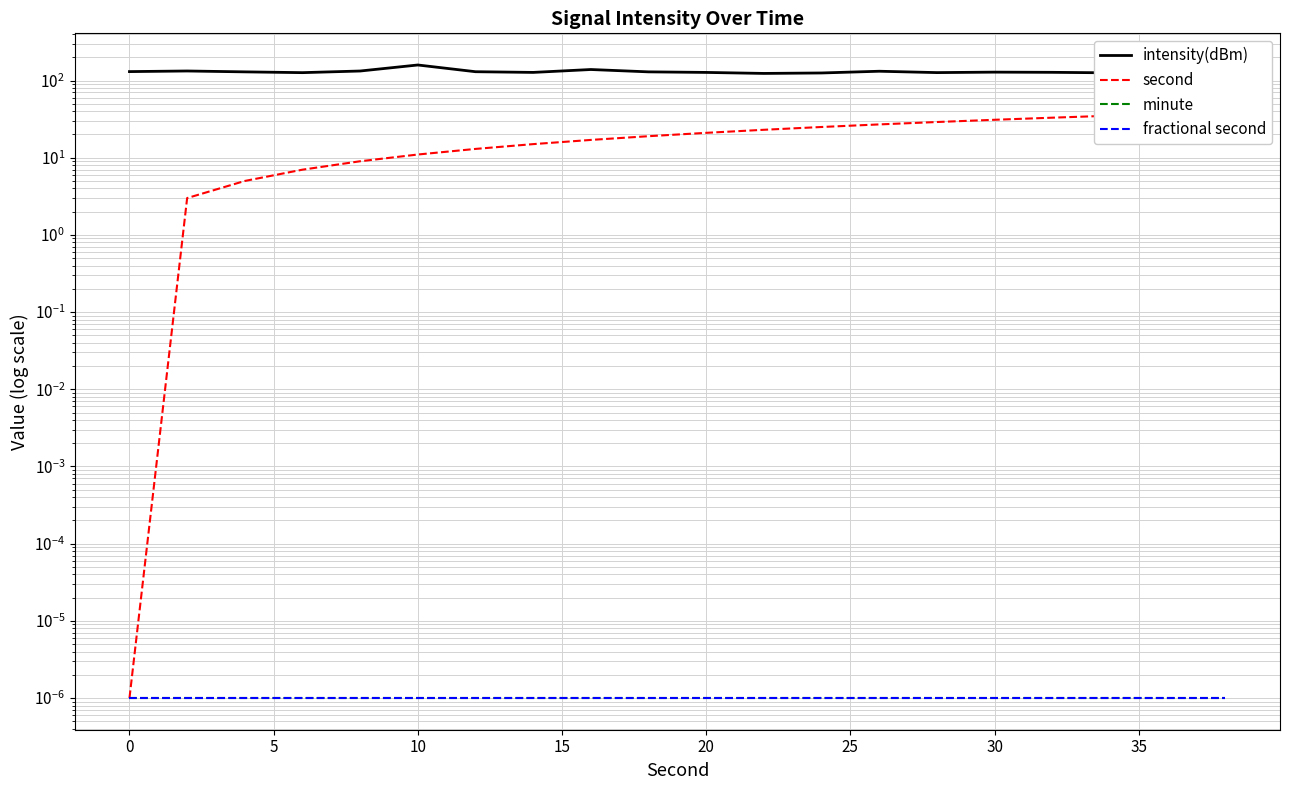

Reading left to right, what are all the values shown in this chart?

intensity(dBm): 130.5	132.9	129.5	126.5	132.8	158.9	130.0	127.4	138.8	129.5	127.3	123.6	125.3	131.9	126.7	128.4	127.7	125.8	125.3	130.5
second: 0.0	3.0	5.0	7.0	9.0	11.0	13.0	15.0	17.0	19.0	21.0	23.0	25.0	27.0	29.0	31.0	33.0	35.0	37.0	39.0
minute: 0.0	0.0	0.0	0.0	0.0	0.0	0.0	0.0	0.0	0.0	0.0	0.0	0.0	0.0	0.0	0.0	0.0	0.0	0.0	0.0
fractional second: 0.0	0.0	0.0	0.0	0.0	0.0	0.0	0.0	0.0	0.0	0.0	0.0	0.0	0.0	0.0	0.0	0.0	0.0	0.0	0.0